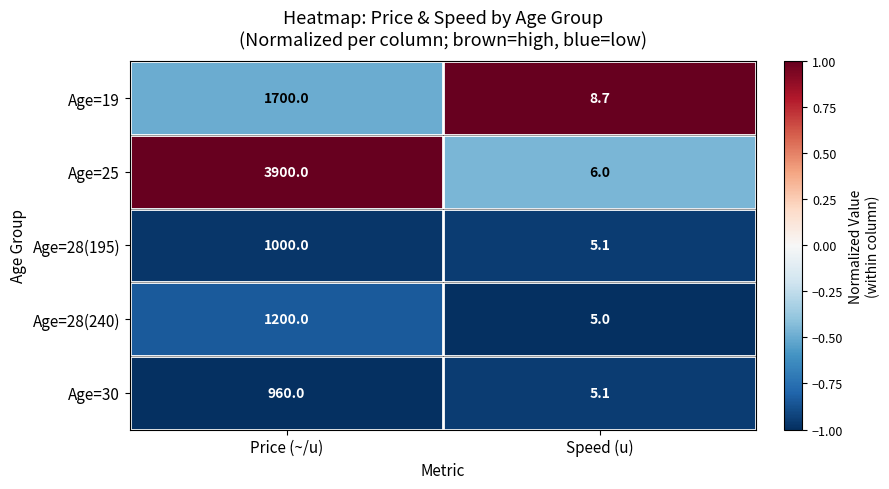

The Age=25 series shows 6.0 at Speed (u). True or false?

True